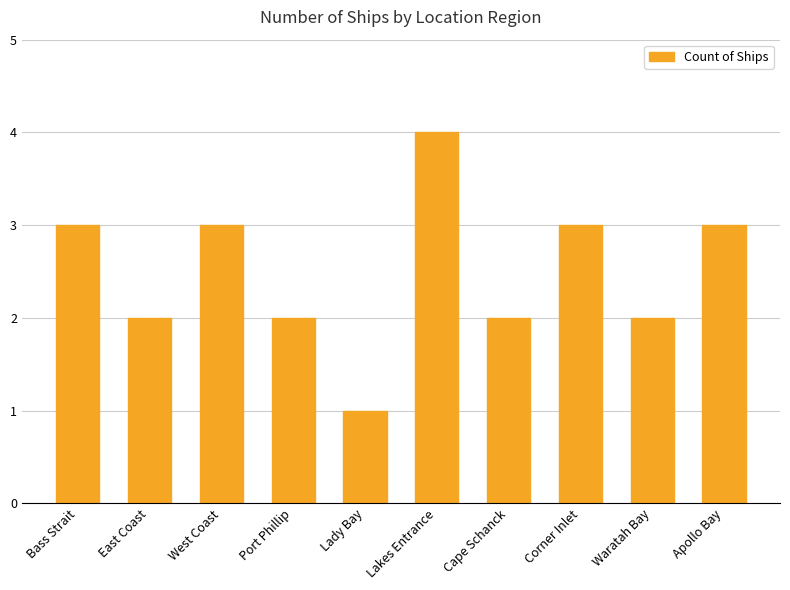

What is the change in value from West Coast to Port Phillip?

-1